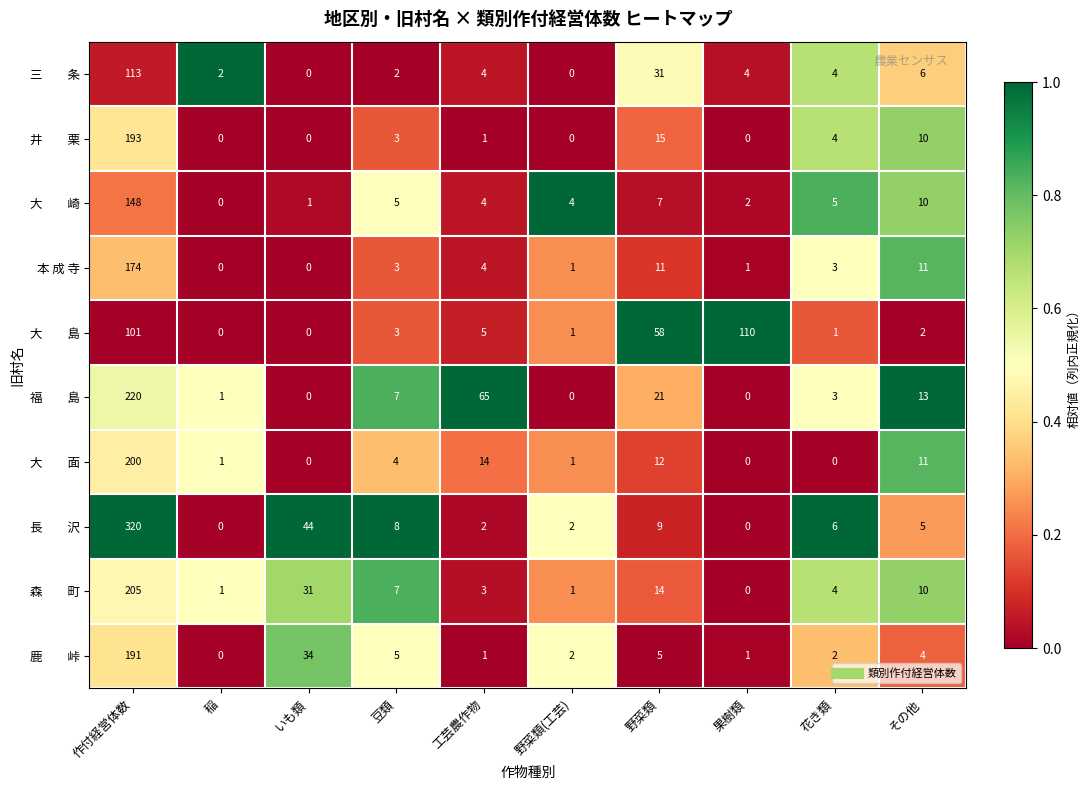

What is the sum of the 本 成 寺 values at 果樹類 and その他?

12